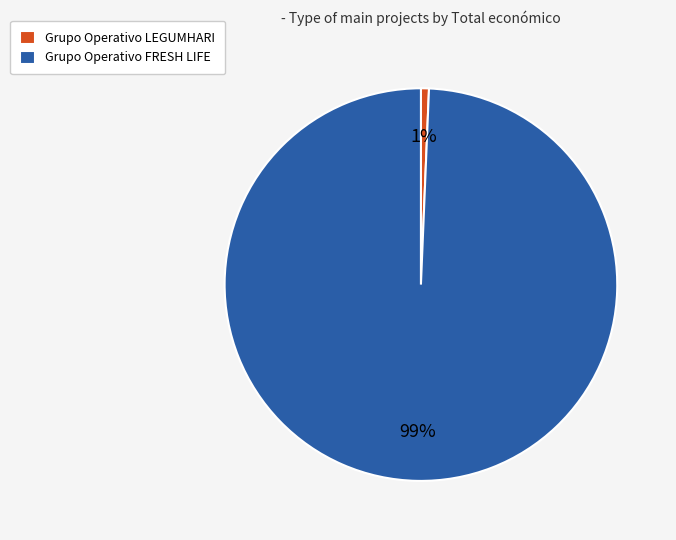

Which category accounts for the majority?

Grupo Operativo FRESH LIFE